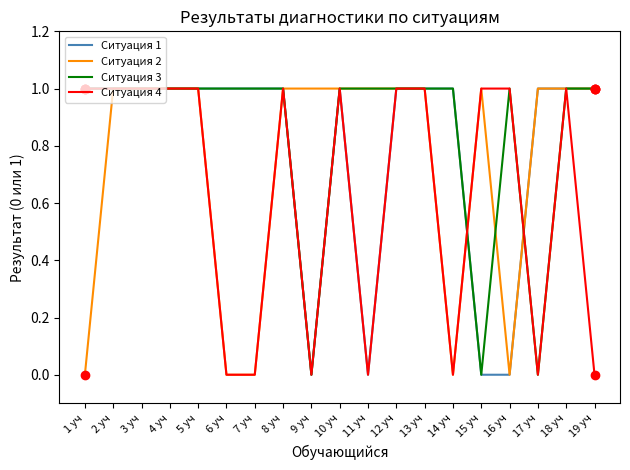

Reading left to right, transcribe all the data shown in this chart.

Ситуация 1: 1 уч=1	2 уч=1	3 уч=1	4 уч=1	5 уч=1	6 уч=1	7 уч=1	8 уч=1	9 уч=0	10 уч=1	11 уч=0	12 уч=1	13 уч=1	14 уч=1	15 уч=0	16 уч=0	17 уч=1	18 уч=1	19 уч=1
Ситуация 2: 1 уч=0	2 уч=1	3 уч=1	4 уч=1	5 уч=1	6 уч=0	7 уч=0	8 уч=1	9 уч=1	10 уч=1	11 уч=1	12 уч=1	13 уч=1	14 уч=0	15 уч=1	16 уч=0	17 уч=1	18 уч=1	19 уч=1
Ситуация 3: 1 уч=1	2 уч=1	3 уч=1	4 уч=1	5 уч=1	6 уч=1	7 уч=1	8 уч=1	9 уч=0	10 уч=1	11 уч=1	12 уч=1	13 уч=1	14 уч=1	15 уч=0	16 уч=1	17 уч=0	18 уч=1	19 уч=1
Ситуация 4: 1 уч=1	2 уч=1	3 уч=1	4 уч=1	5 уч=1	6 уч=0	7 уч=0	8 уч=1	9 уч=0	10 уч=1	11 уч=0	12 уч=1	13 уч=1	14 уч=0	15 уч=1	16 уч=1	17 уч=0	18 уч=1	19 уч=0